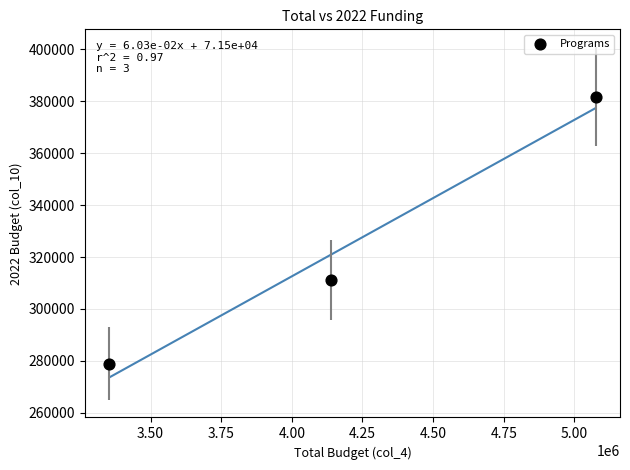

What is the range of Y values (max minus min)?

102903.9